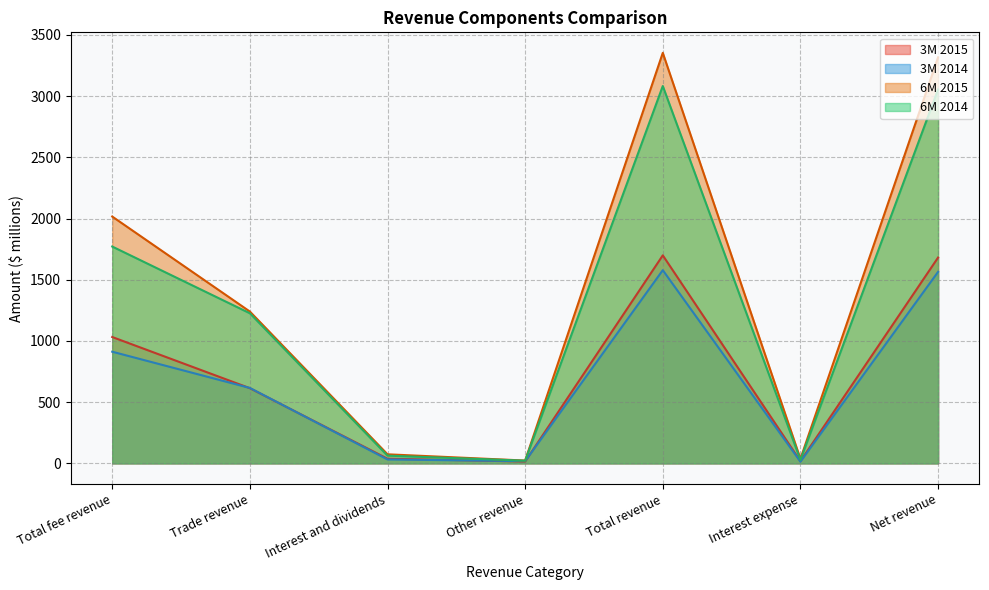

Reading right to left, transcribe all the data shown in this chart.

3M 2015: 1681	18	1699	15	38	614	1032
3M 2014: 1564	14	1578	18	32	616	912
6M 2015: 3316	37	3353	23	74	1240	2016
6M 2014: 3054	28	3082	22	63	1226	1771